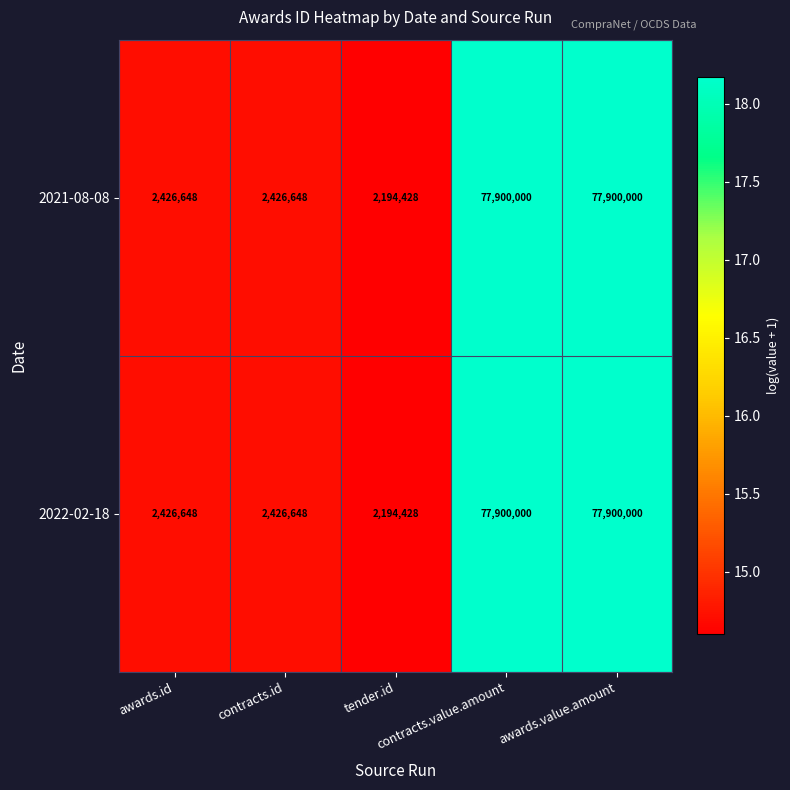

What is the greatest value displayed?

77900000